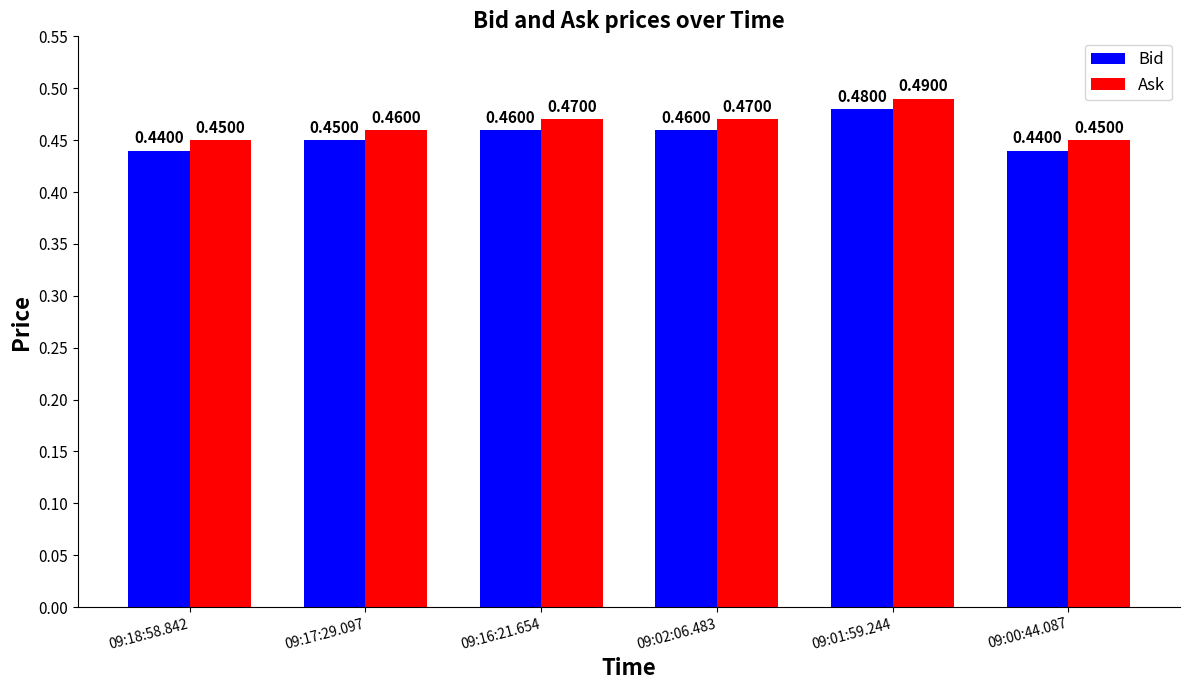

Is the value of Bid at 09:02:06.483 greater than the value of Ask at 09:18:58.842?

Yes